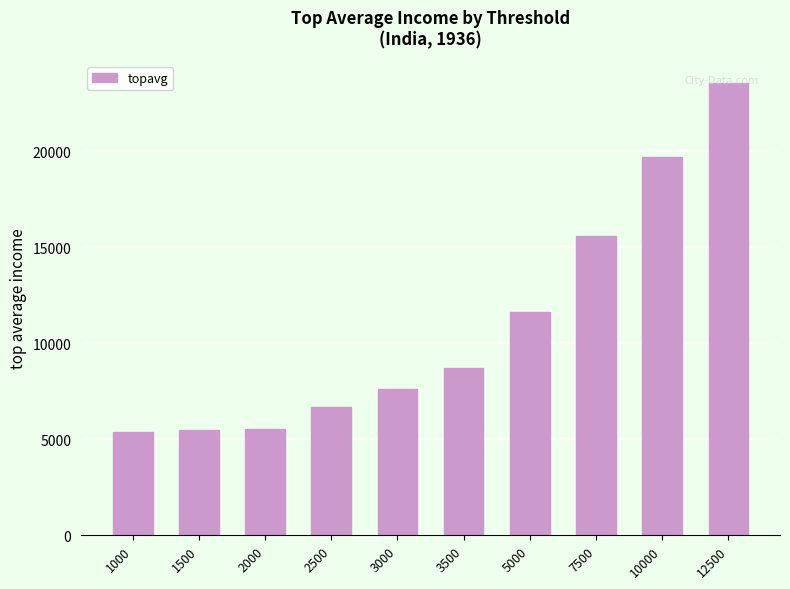

What is the difference between the maximum and minimum values?

18132.4